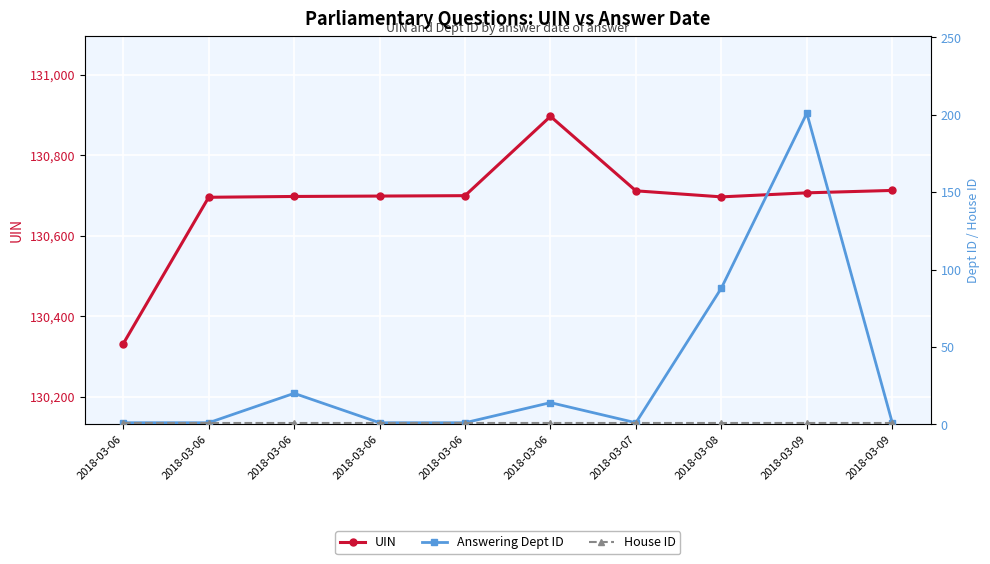

What is the average value of the House ID series?

1